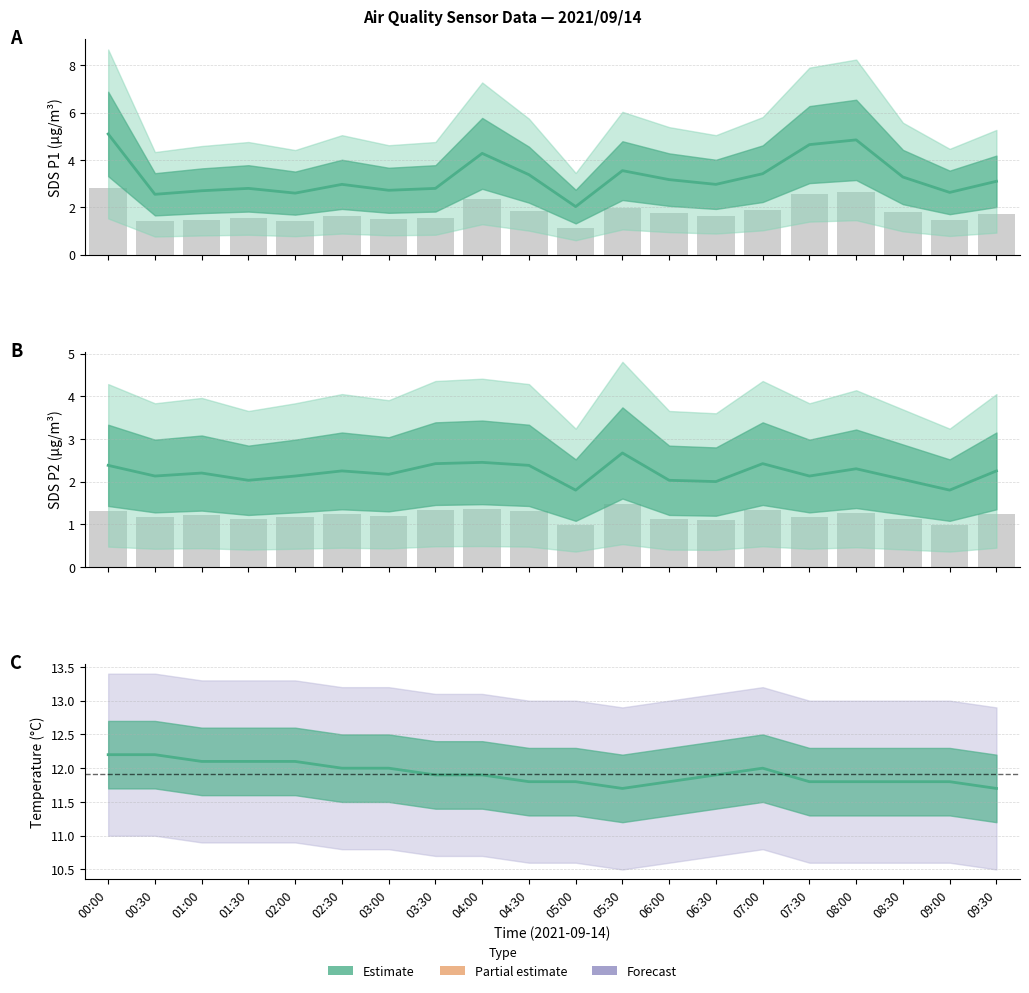

What is the spread (max minus min) of values at 08:00?

9.5